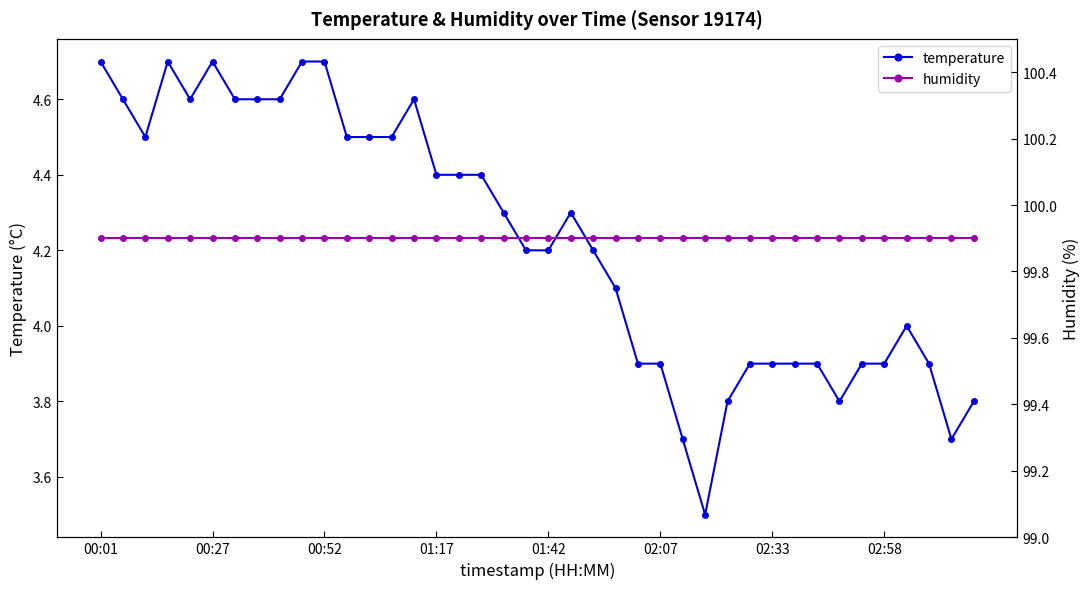

Is it true that temperature equals 3.9 at 02:33?

True